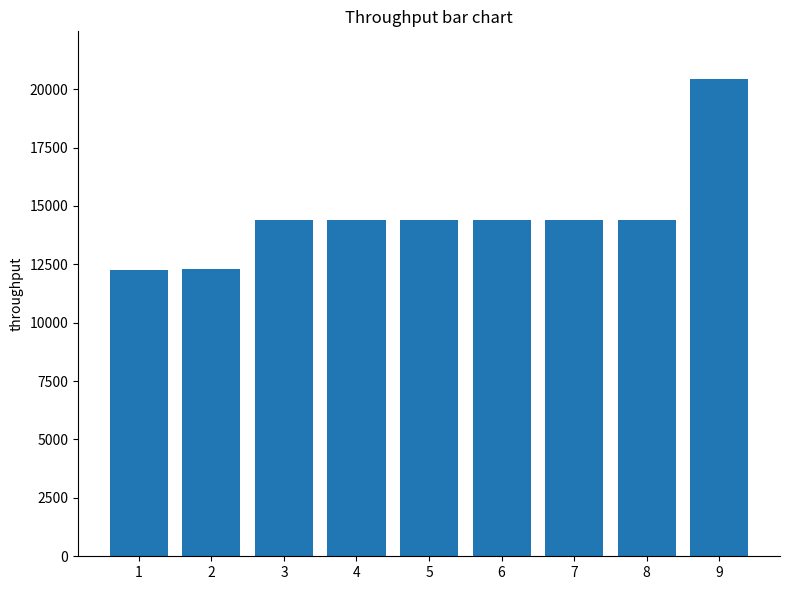

What is the value of the 3rd bar from the left?

14385